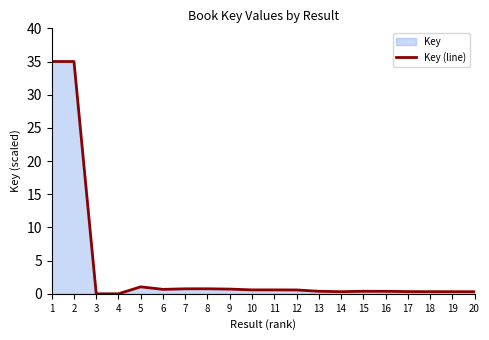

True or false: the data has more than 1 interior local peaks.

True